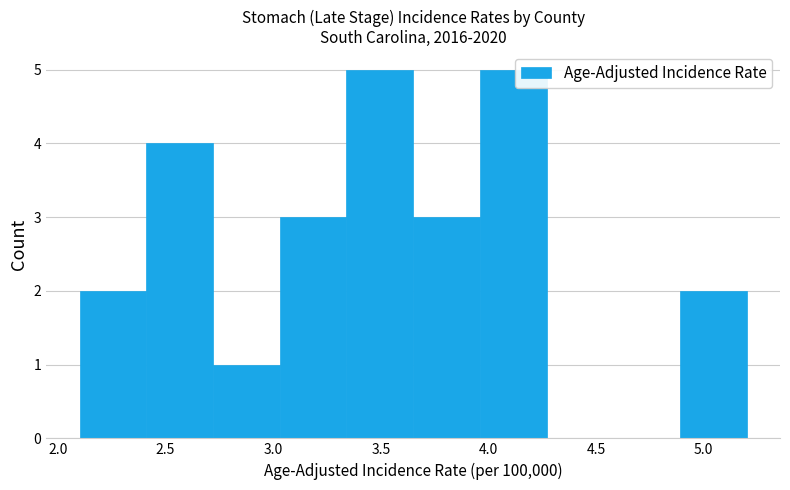

Reading left to right, transcribe this chart: for each bar, give the range it covers on the x-axis and its height. Neither the bar edges nor the heights are printed on the chart, so give them approximately, as read against the axes.

2.10 to 2.41: 2
2.41 to 2.72: 4
2.72 to 3.03: 1
3.03 to 3.34: 3
3.34 to 3.65: 5
3.65 to 3.96: 3
3.96 to 4.27: 5
4.27 to 4.58: 0
4.58 to 4.89: 0
4.89 to 5.20: 2